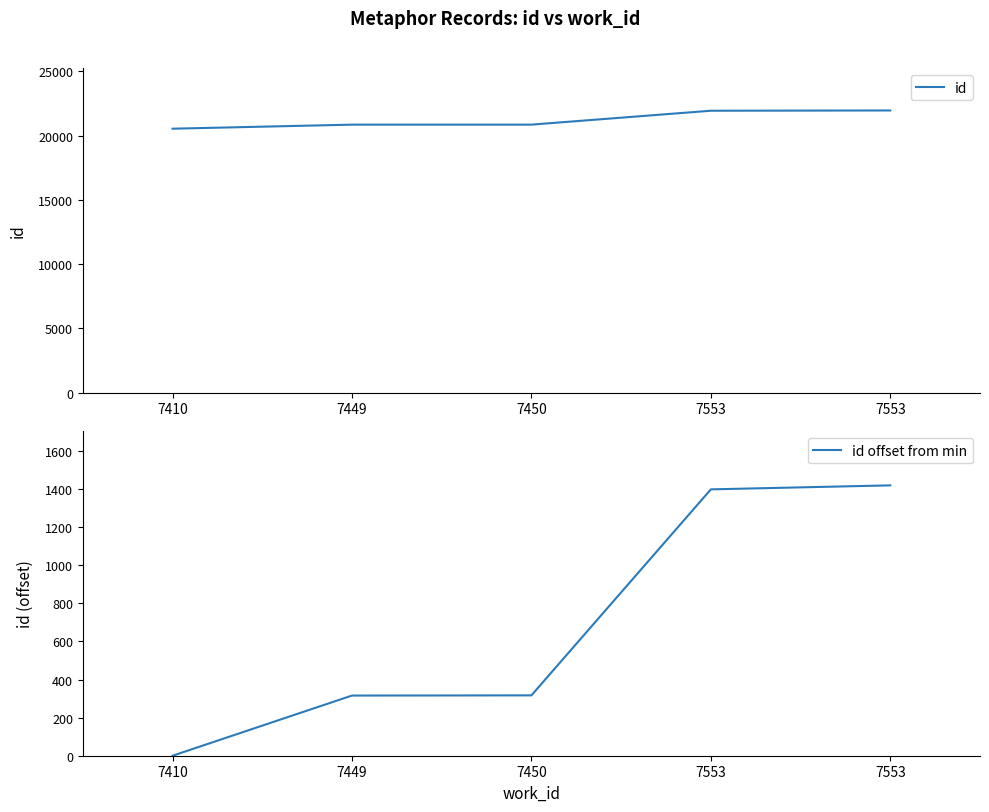

The id series shows 36606 at 7449. True or false?

False